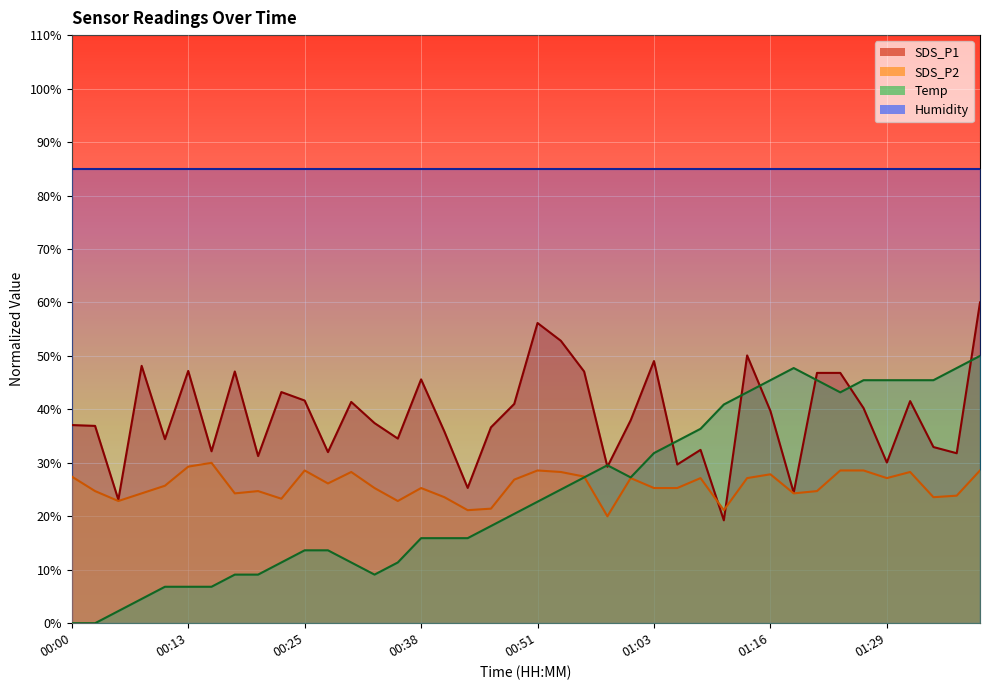

What is the sum of the SDS_P2 values at 01:21 and 01:39?

53.3